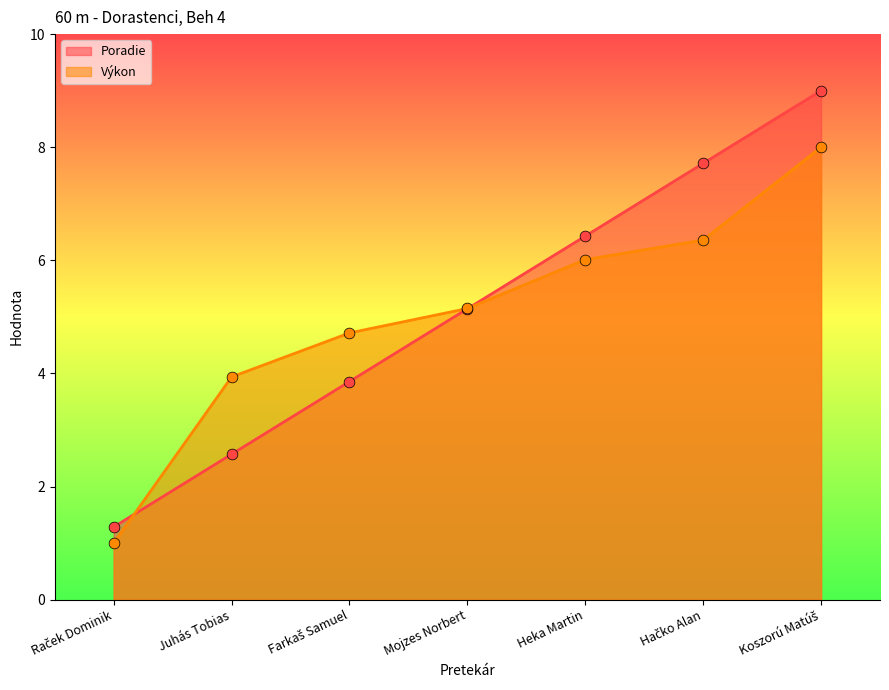

What are all the series names shown in the legend?

Poradie, Výkon